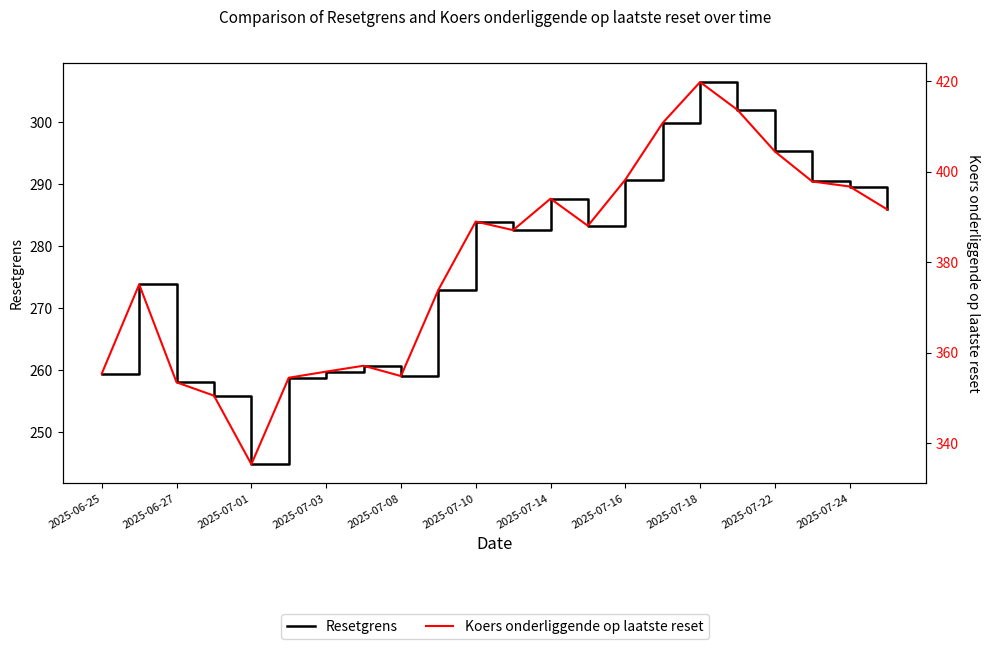

What is the minimum value shown in the chart?

244.8